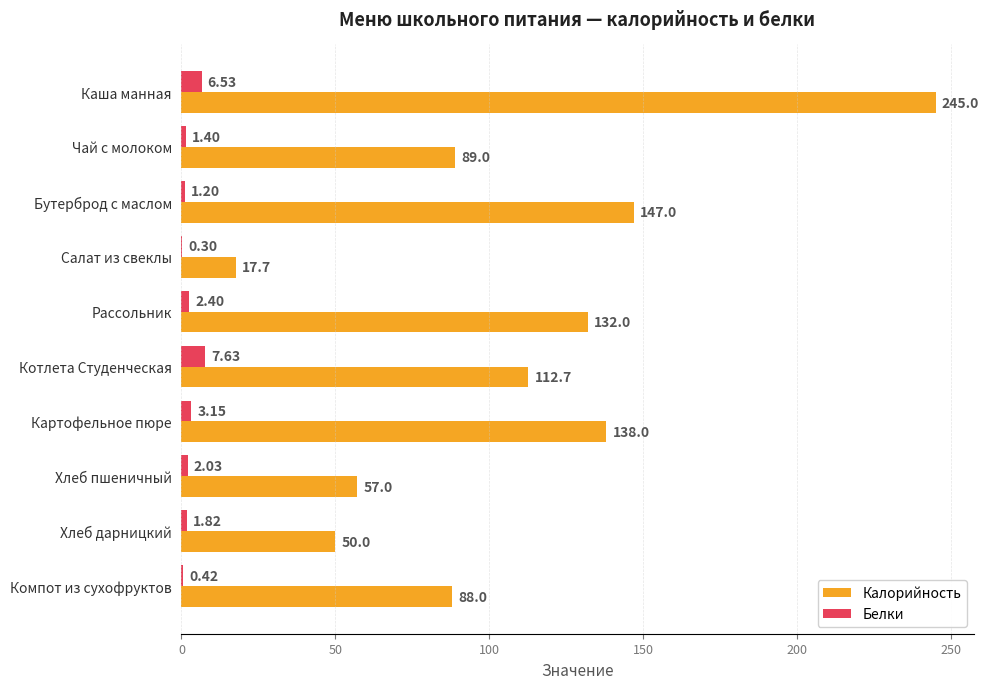

Is the value of Белки at Салат из свеклы greater than the value of Калорийность at Бутерброд с маслом?

No